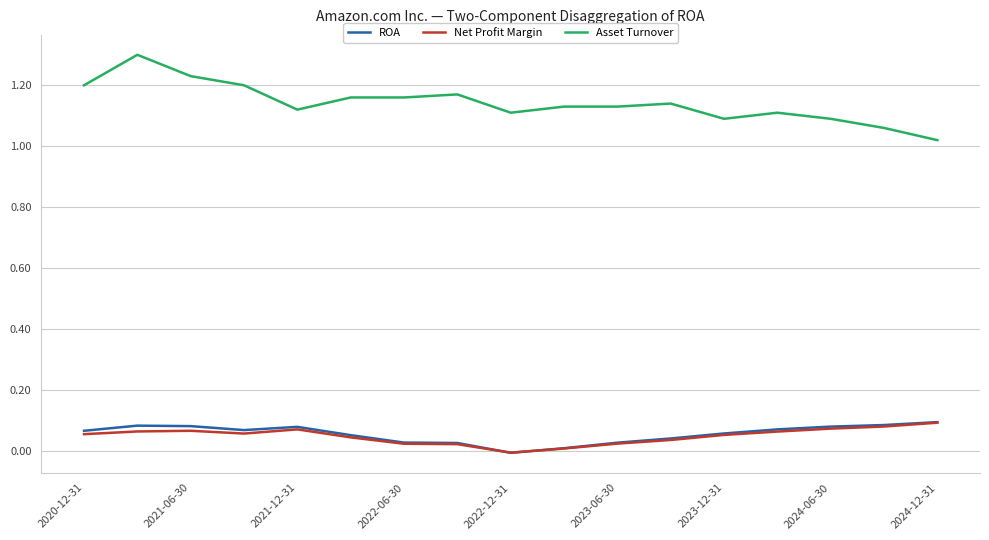

True or false: Net Profit Margin and Asset Turnover cross at least once.

False